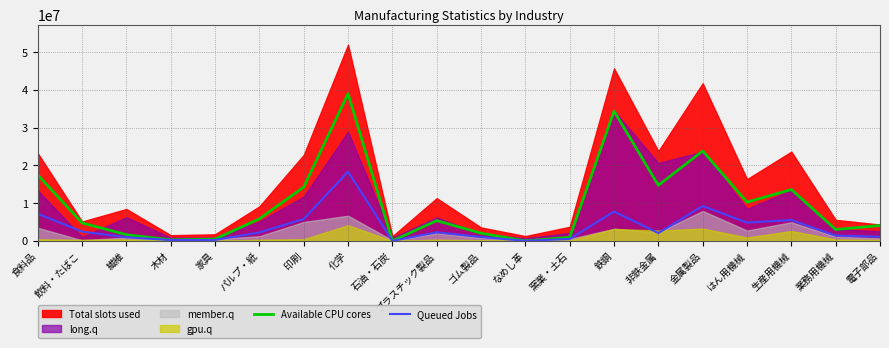

The value of Available CPU cores at 木材 is 273792. True or false?

True